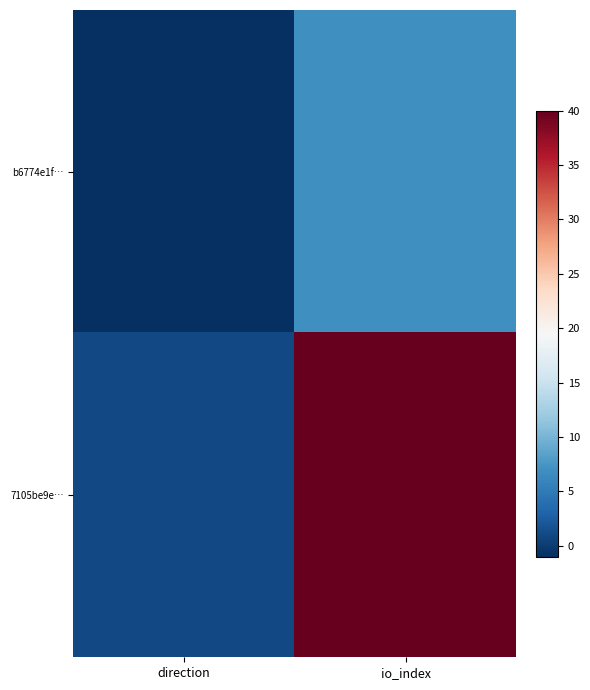

Which series has the largest range (max minus min)?

7105be9e…